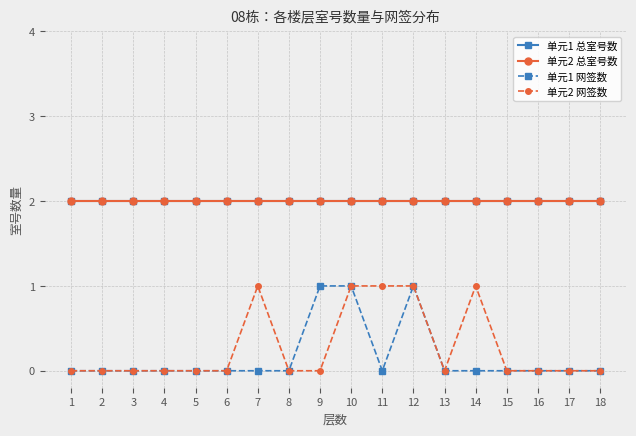

At which label does 单元2 网签数 reach its minimum?

1